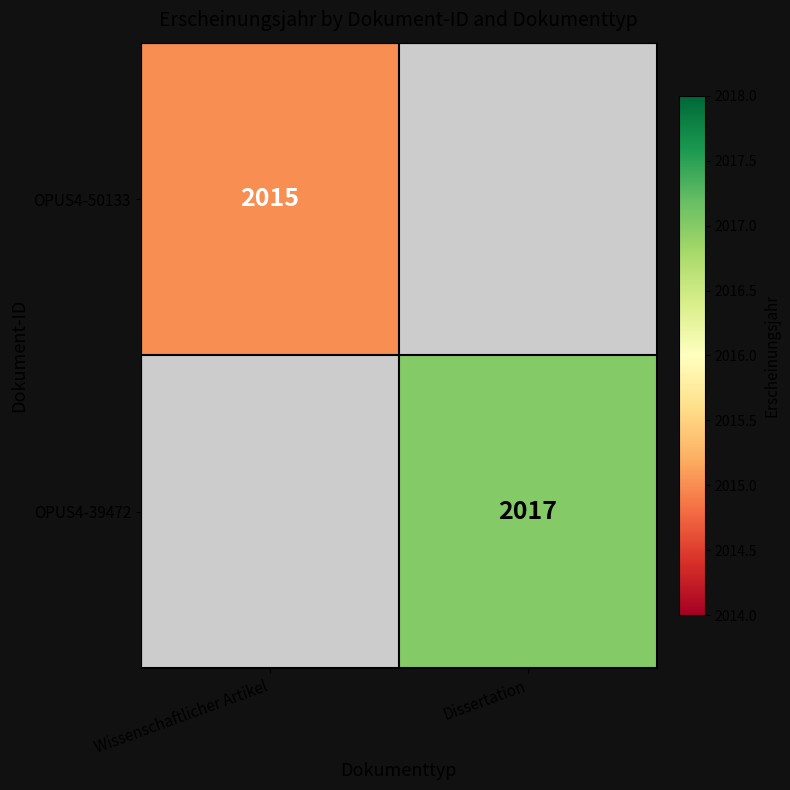

Is the value of OPUS4-50133 at Wissenschaftlicher Artikel greater than the value of OPUS4-39472 at Dissertation?

No